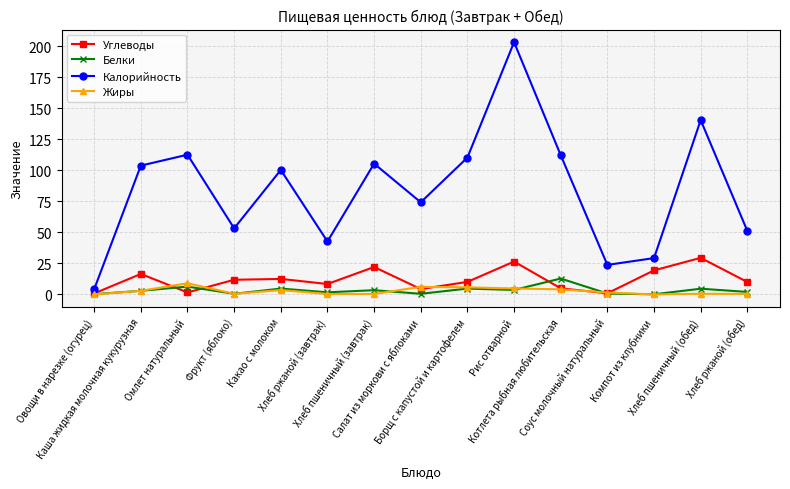

How many interior local peaks does the Углеводы series have?

5